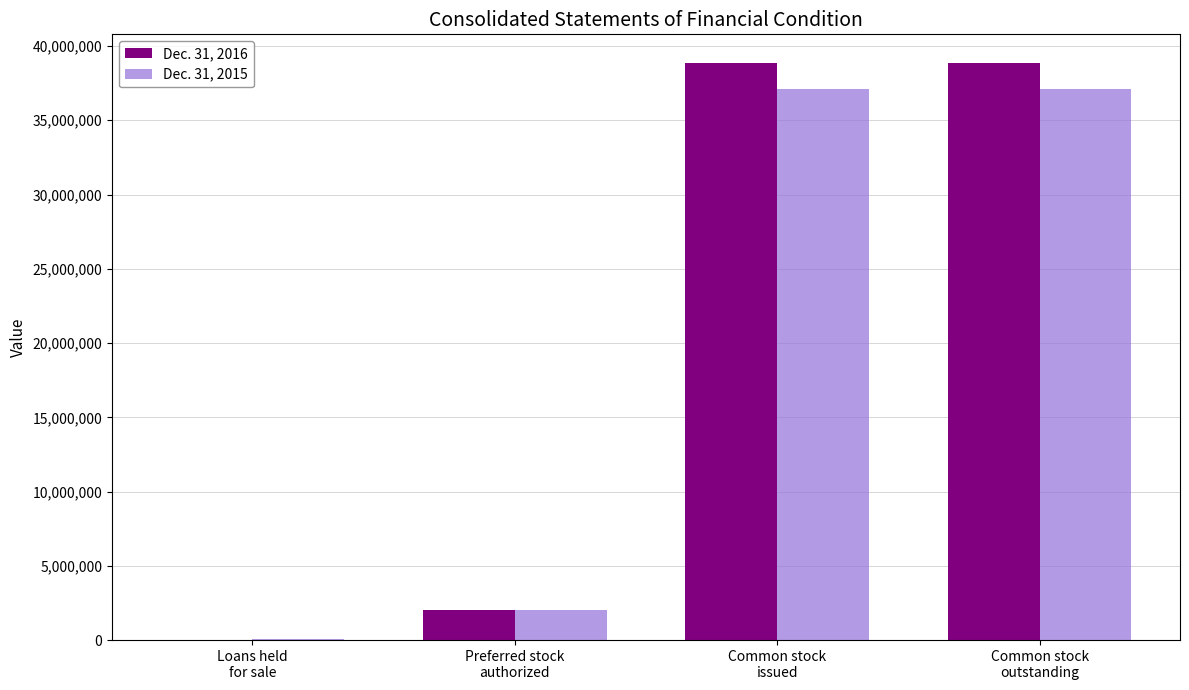

What is the greatest value displayed?

38845573